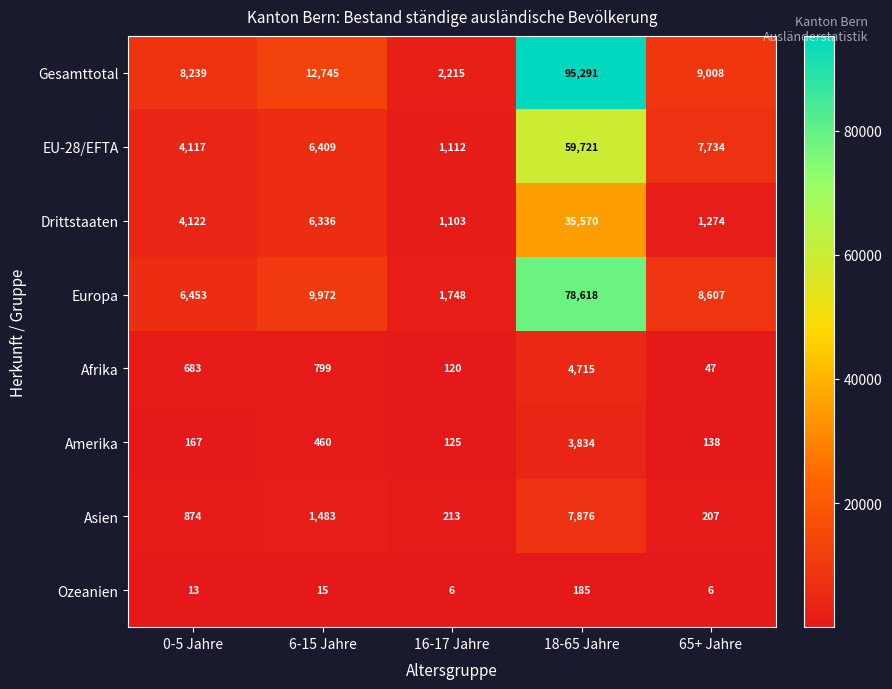

Which series has the largest total across all categories?

Gesamttotal